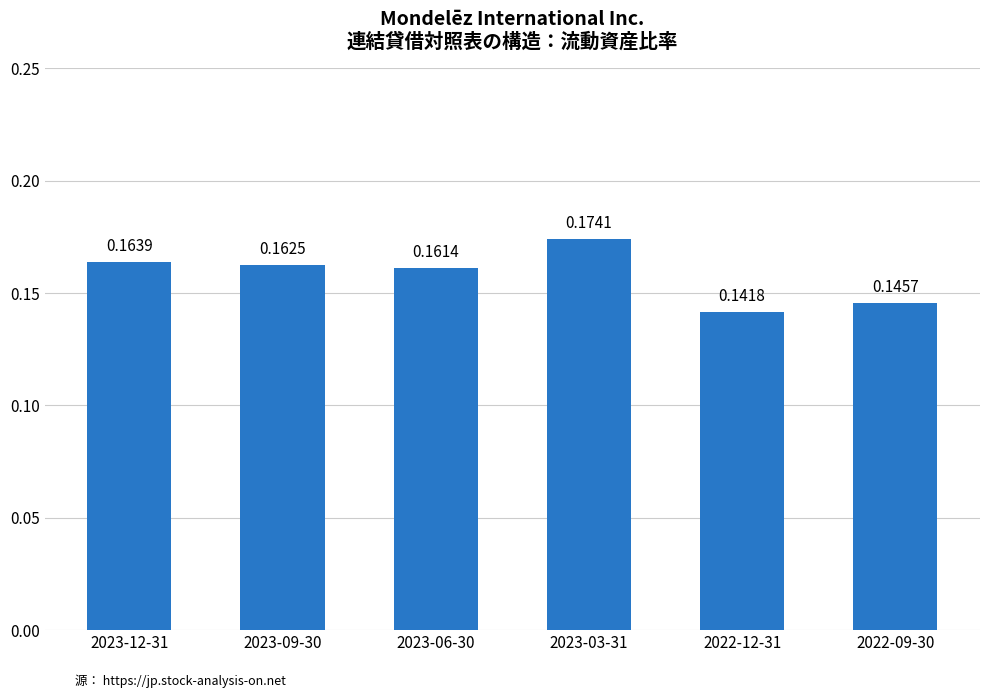

What is the label of the 2nd bar from the left?

2023-09-30